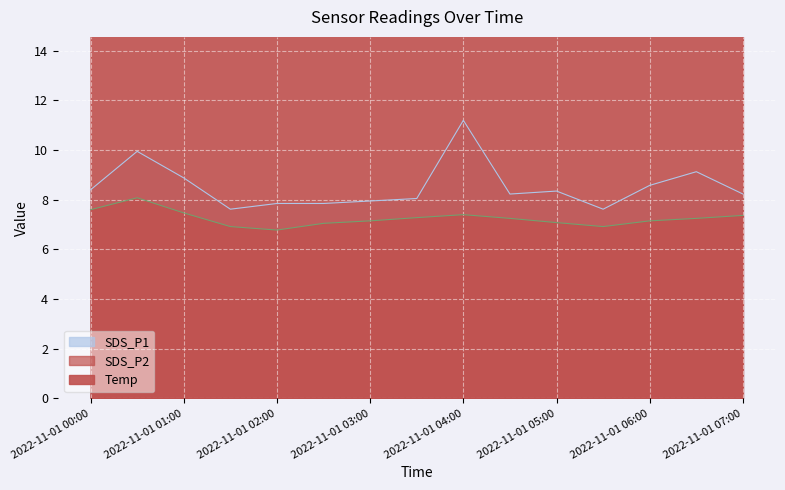

The Temp series shows 5.3 at 2022/11/01 04:30. True or false?

False